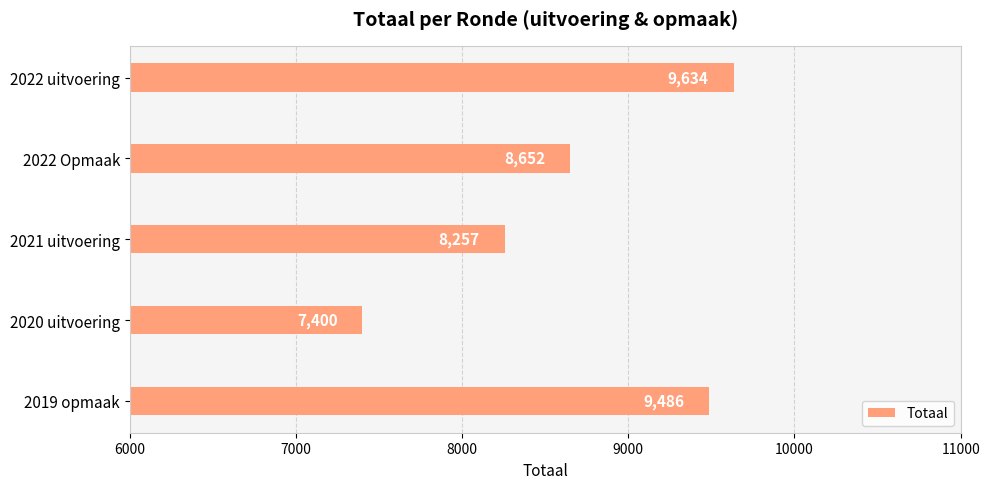

What is the ratio of the value at 2022 Opmaak to the value at 2022 uitvoering?

0.9